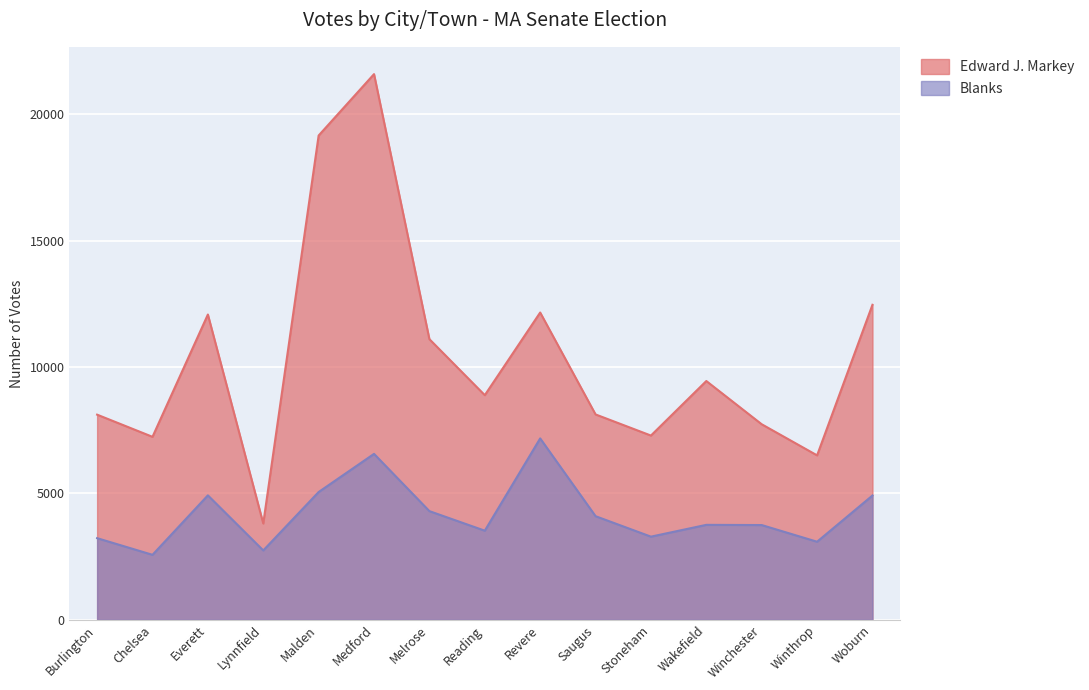

What is the label of the 10th point from the left?

Saugus